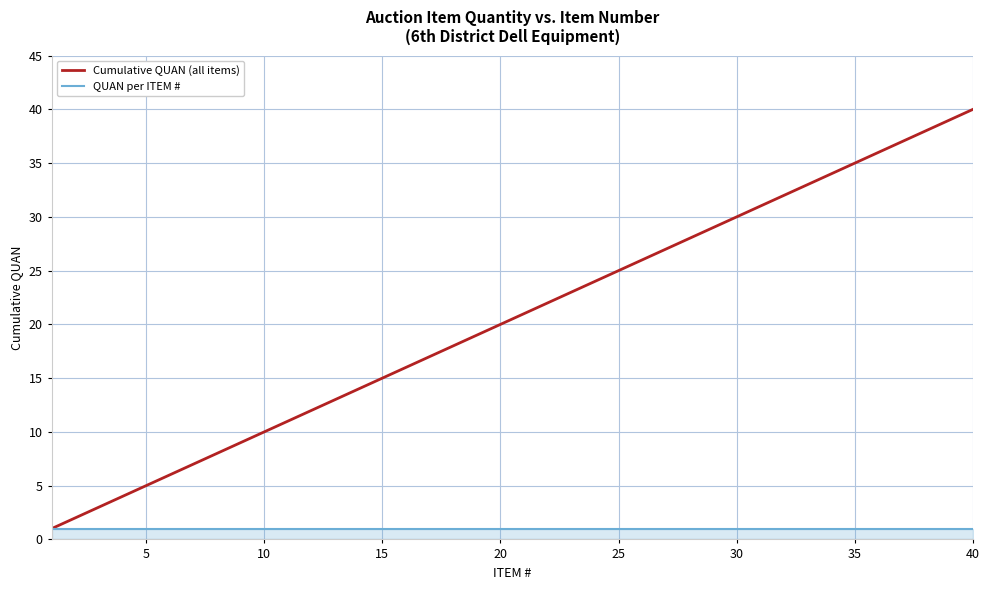

List the series in order of their peak value, lowest first.

QUAN per ITEM #, Cumulative QUAN (all items)